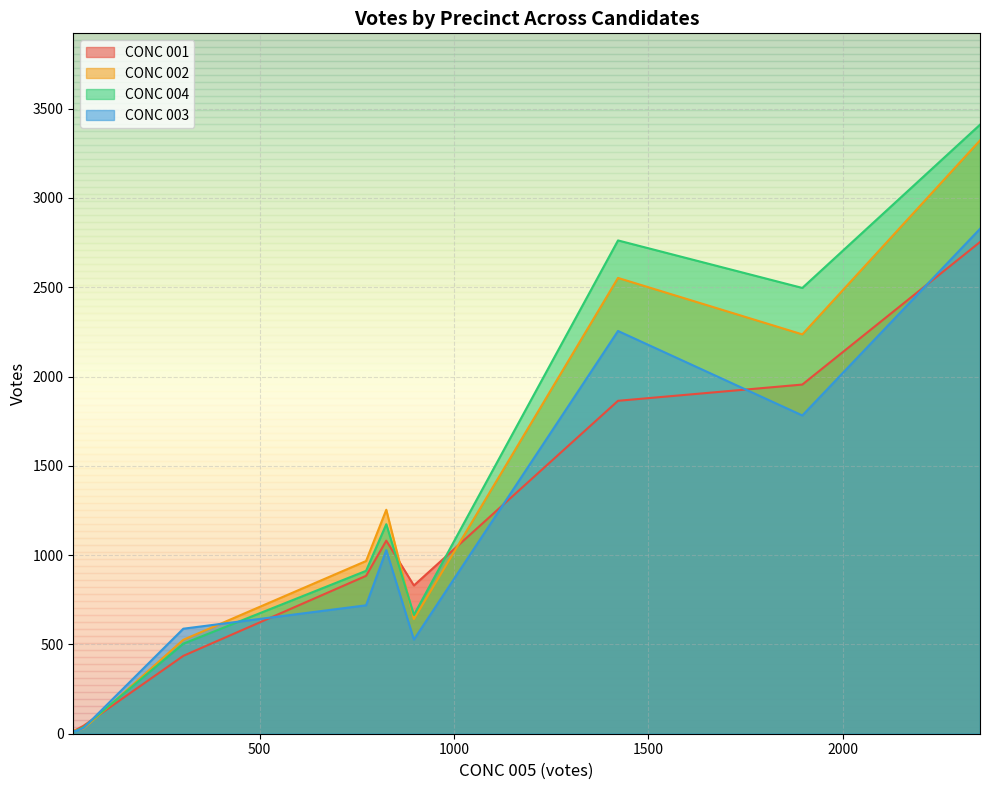

What is the sum of all CONC 001 values?

9880